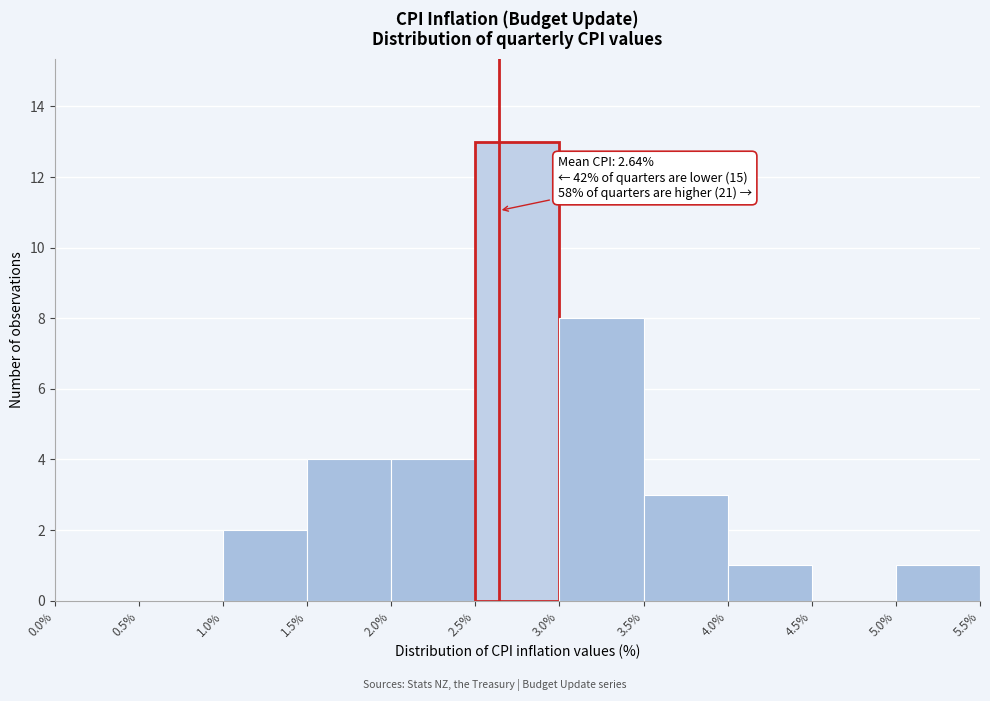

Over which range of the x-axis is the bar tallest?

2.5% to 3.0%